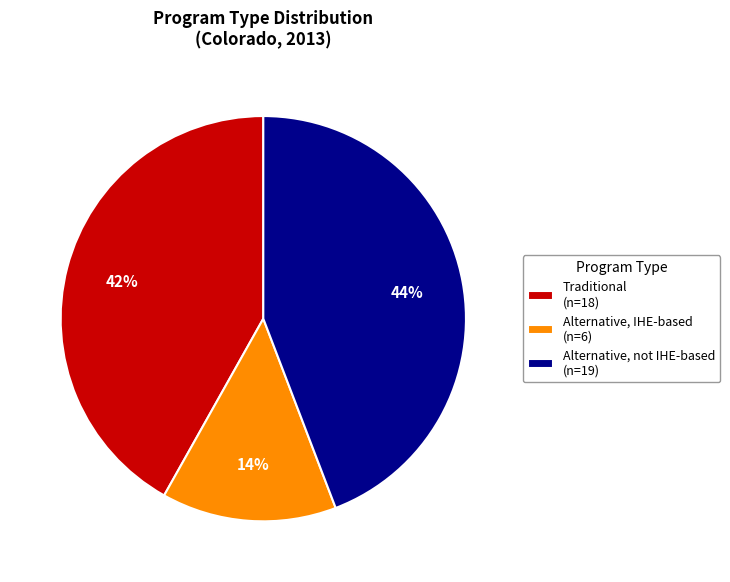

What is the smallest slice in the pie chart?

Alternative, IHE-based